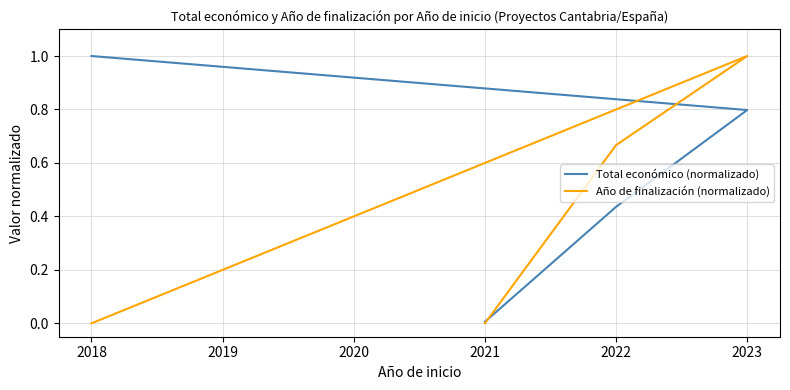

List the series in order of their peak value, lowest first.

Total económico (normalizado), Año de finalización (normalizado)